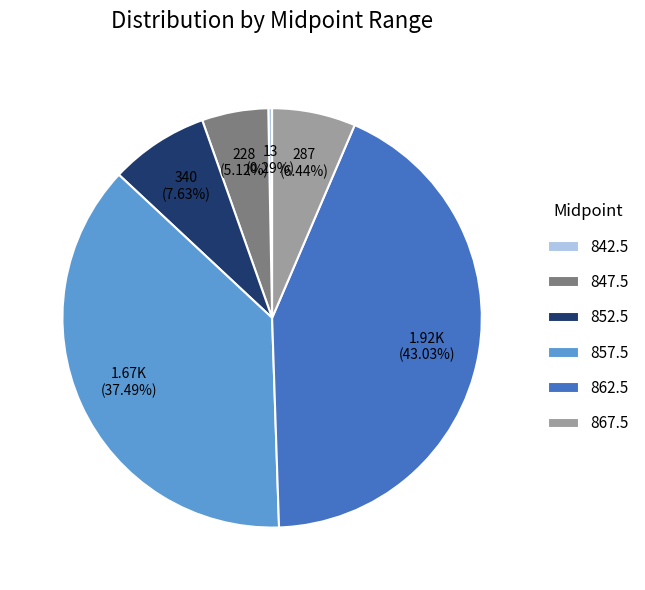

Is it true that 852.5 is 1% of the pie?

False